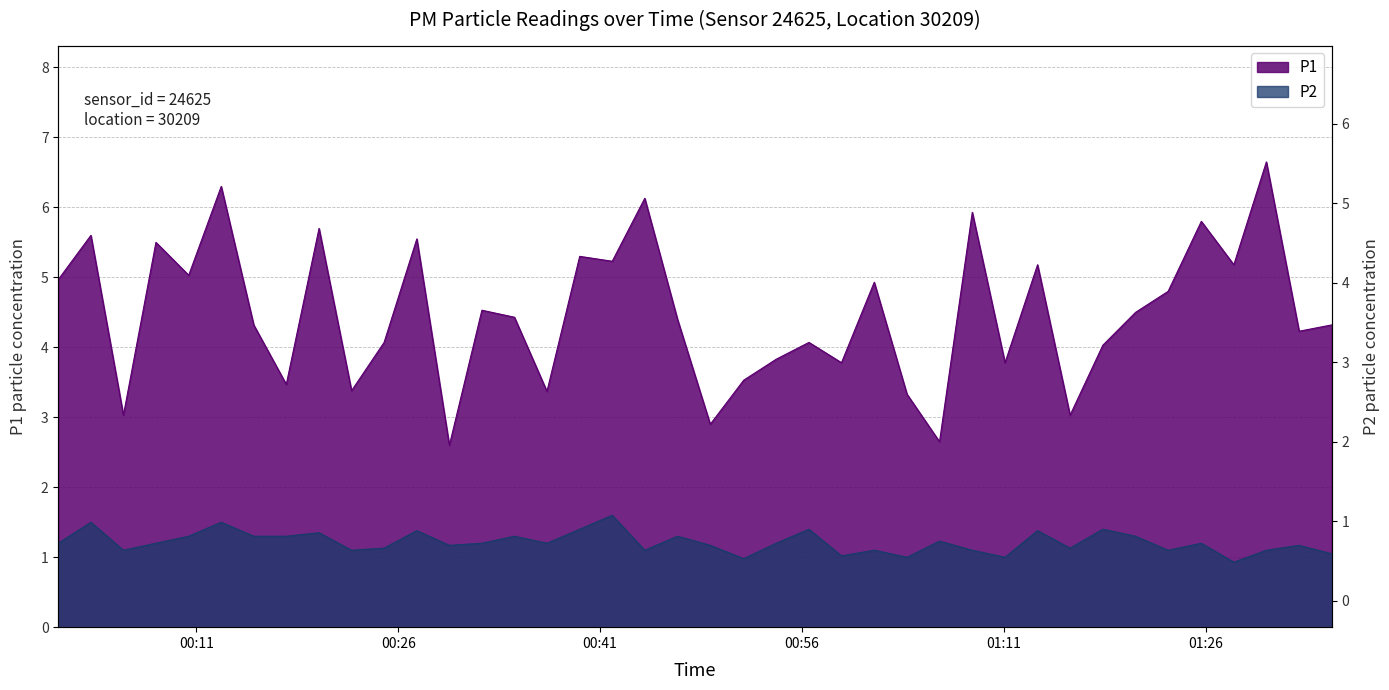

Read the P1 value at 00:26.

5.6